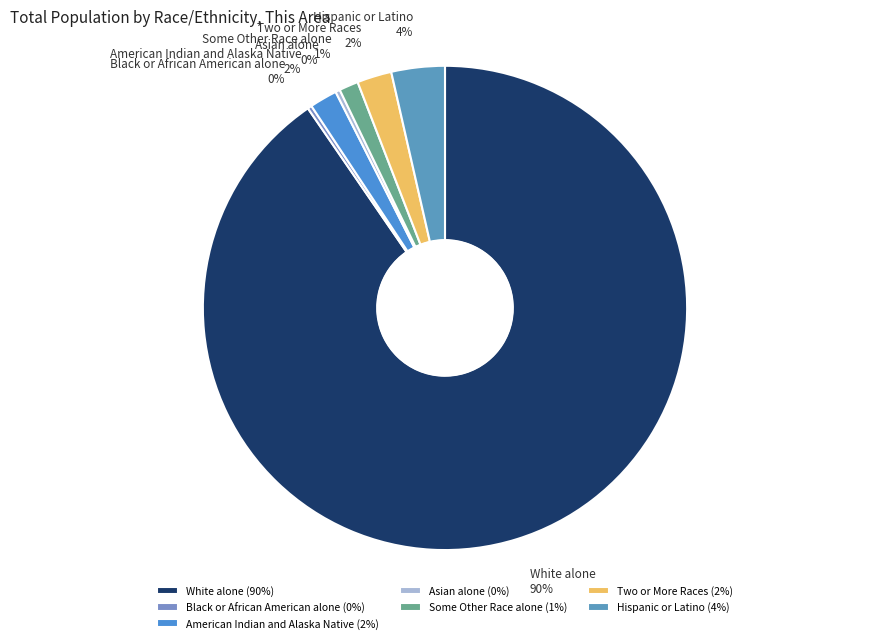

Which category accounts for the majority?

White alone